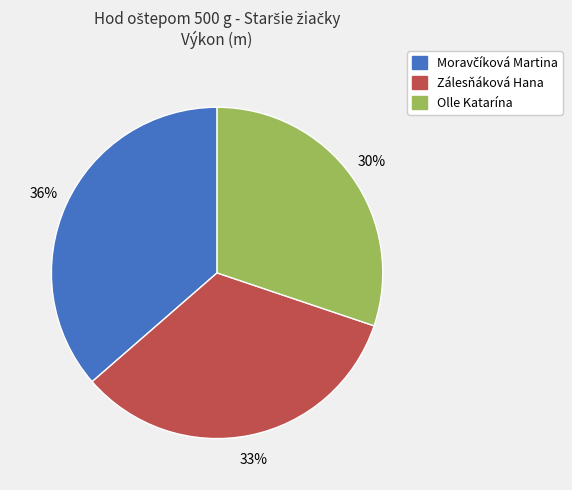

To the nearest percent, what portion does Olle Katarína represent?

30%